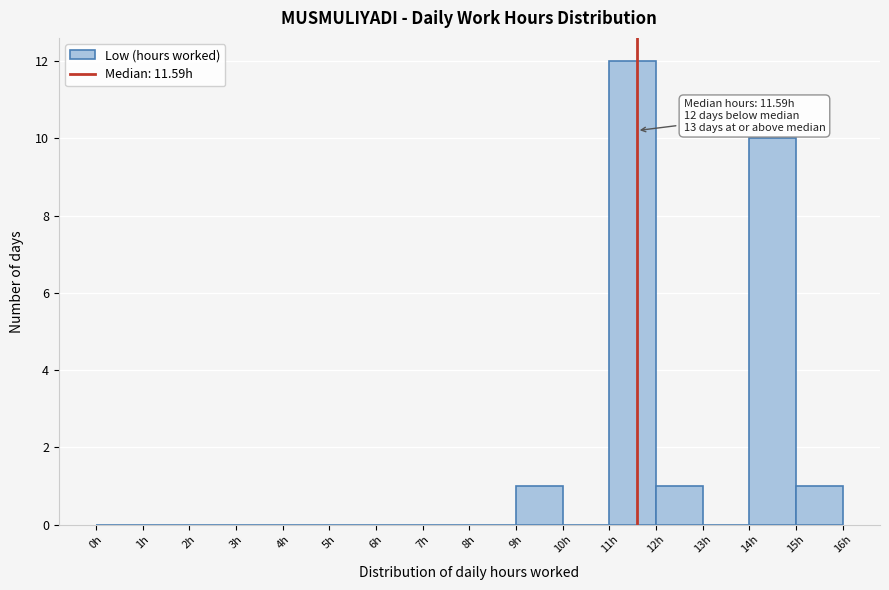

Which range on the x-axis has the tallest bar?

11 to 12